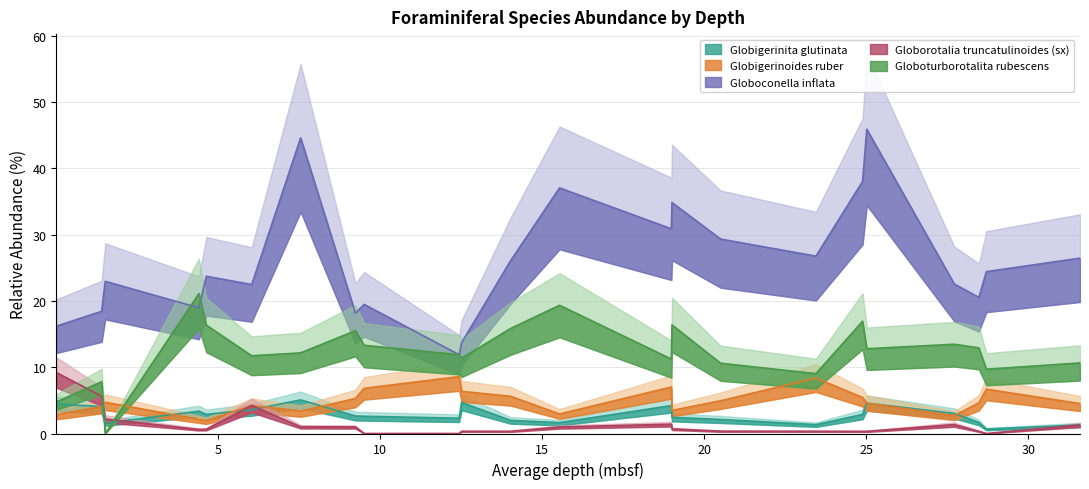

List the series in order of their peak value, highest first.

Globoconella inflata, Globoturborotalita rubescens, Globorotalia truncatulinoides (sx), Globigerinoides ruber, Globigerinita glutinata